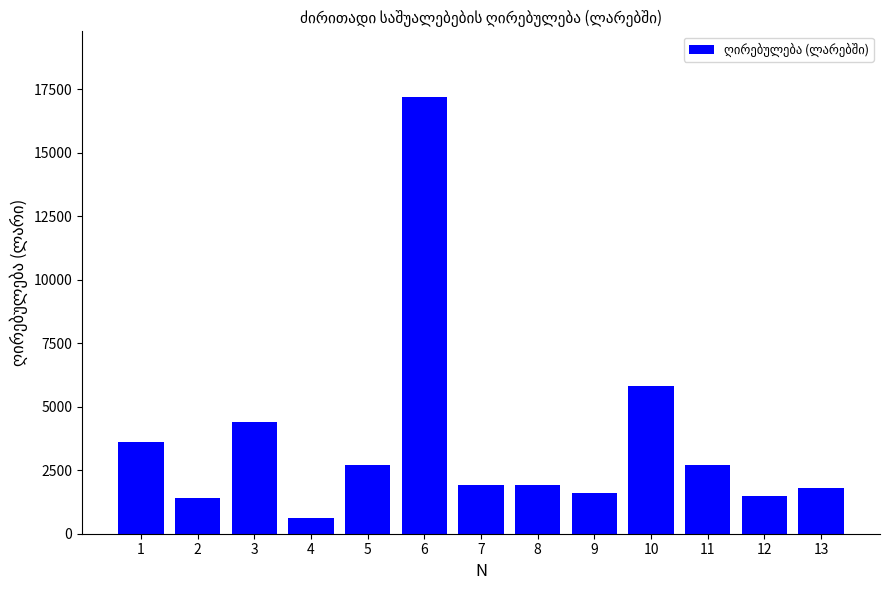

What is the sum of all values?

47100